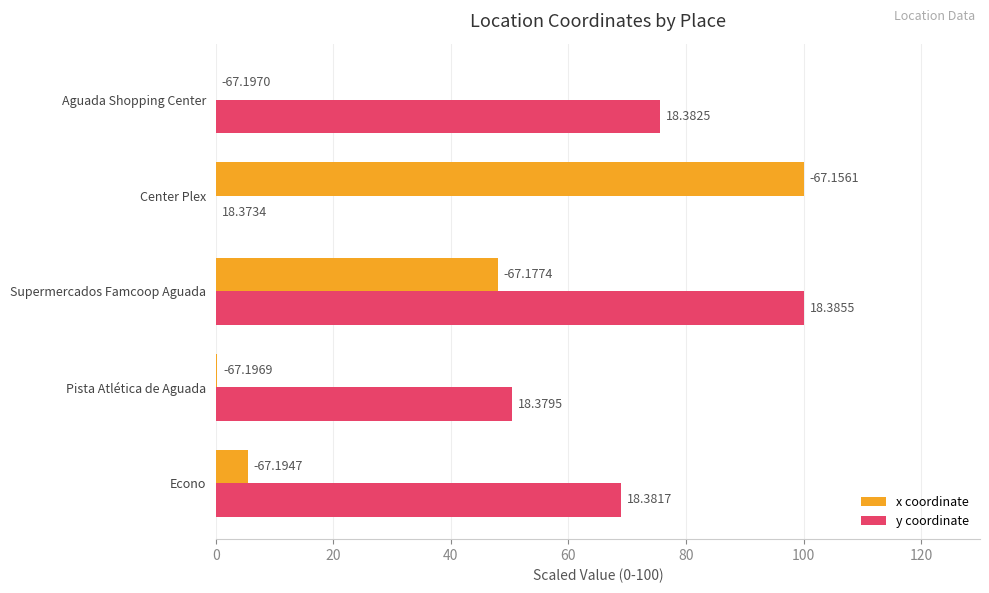

At how many categories does at least one series exceed 60?

4